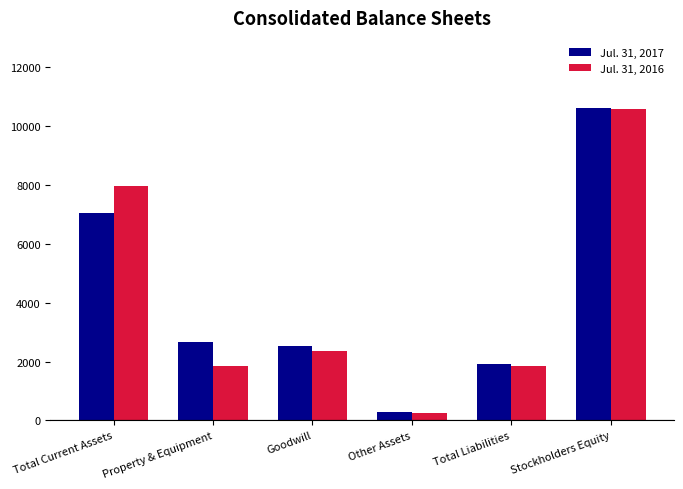

What is the label of the 4th bar from the left?

Other Assets